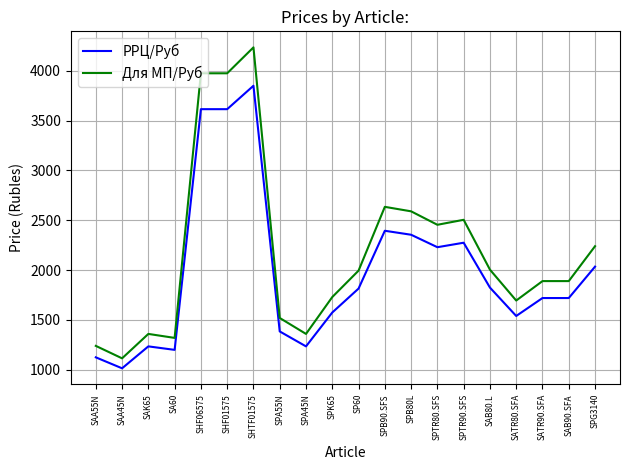

True or false: Для МП/Руб and РРЦ/Руб intersect in this chart.

False